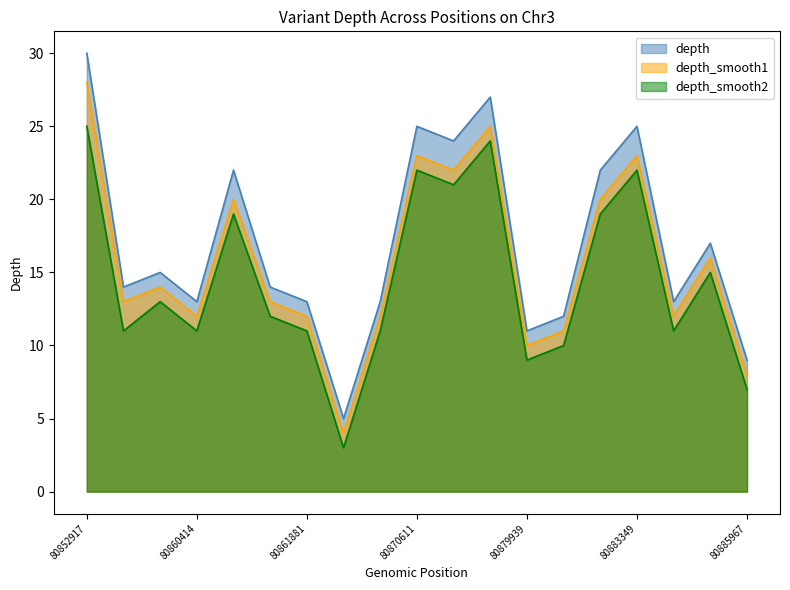

What is the highest value of the depth series?

30